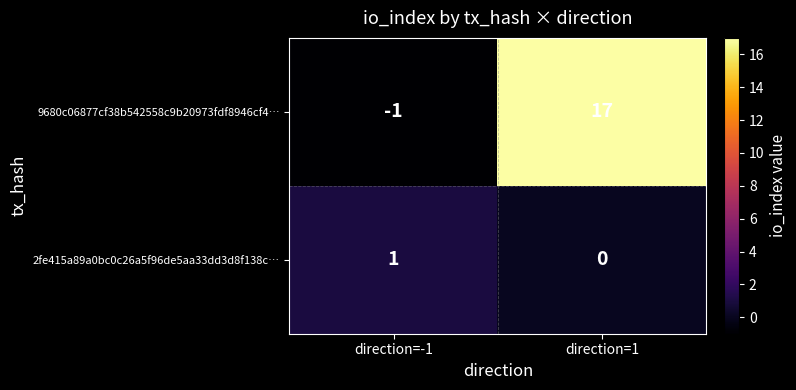

List the series in order of their overall mean, lowest first.

2fe415a89a0bc0c26a5f96de5aa33dd3d8f138c…, 9680c06877cf38b542558c9b20973fdf8946cf4…